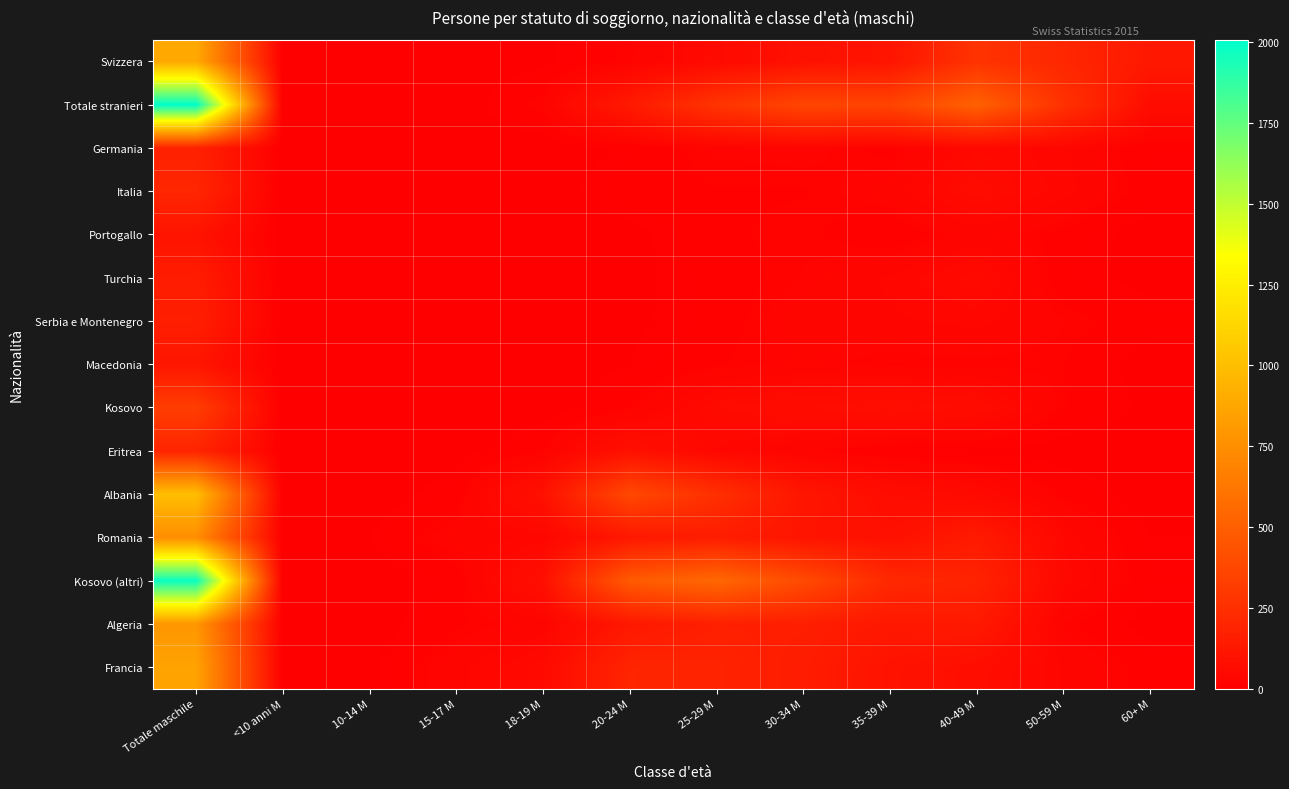

How many distinct data groups are displayed?

15